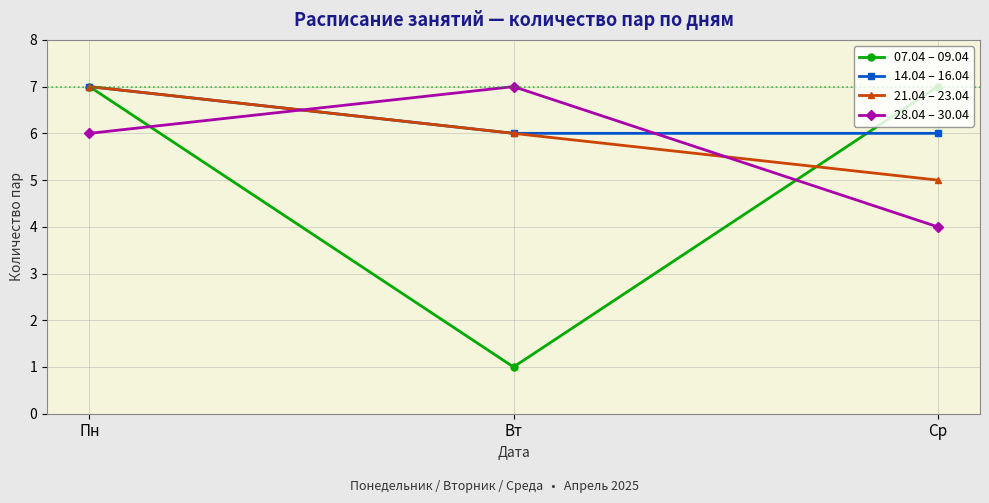

Read the 07.04 – 09.04 value at Вт.

1